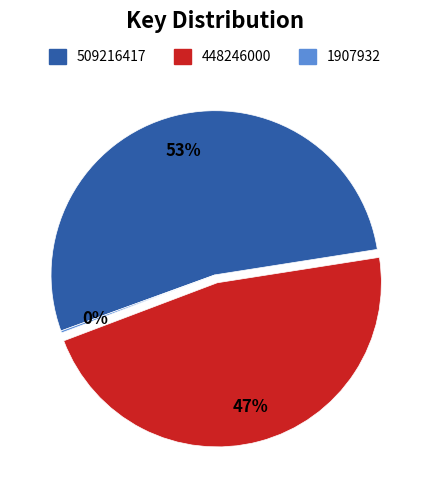

To the nearest percent, what is the difference between the largest and smallest slice percentages?

53%